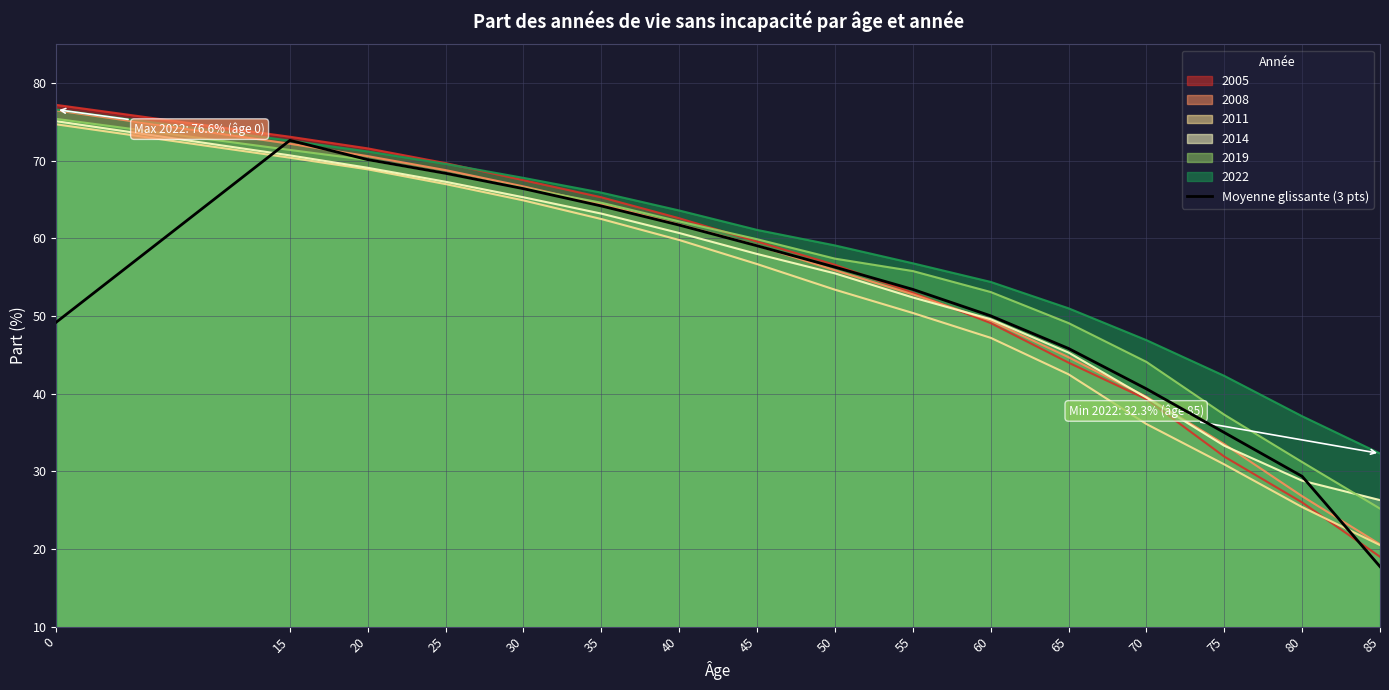

True or false: the data shows 50.0 at 60.

True